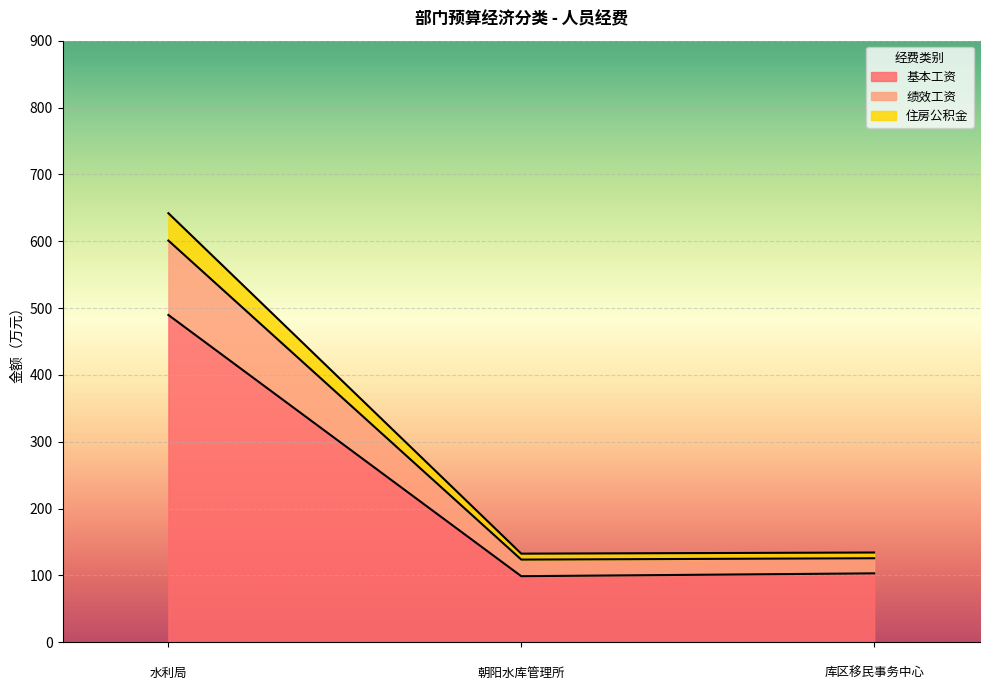

What is the lowest value of the 基本工资 series?

98.9